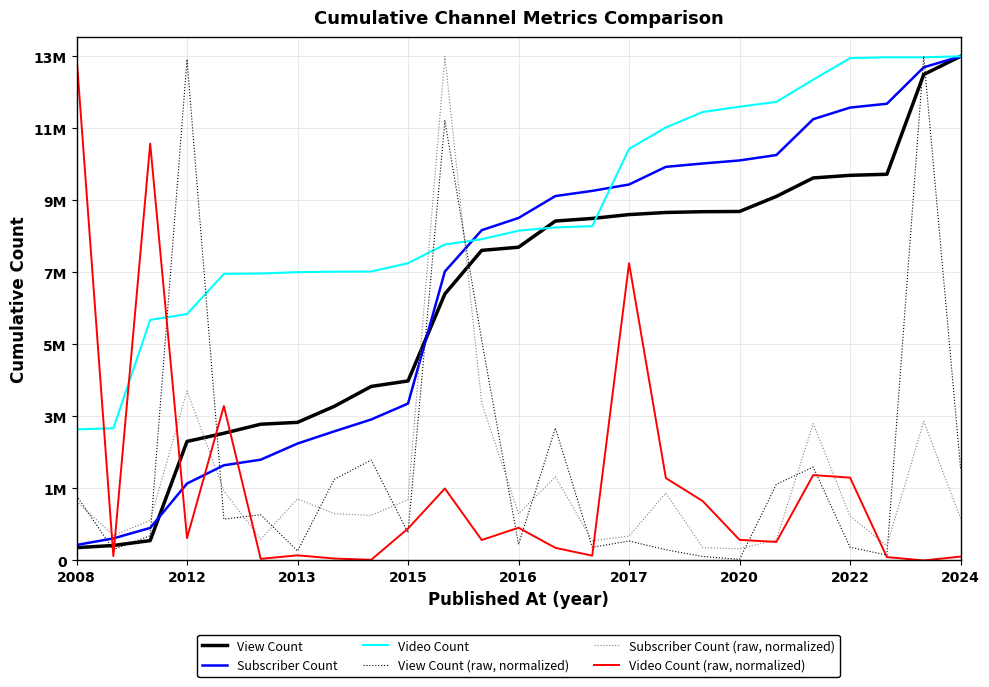

Which series has the largest total across all categories?

Video Count